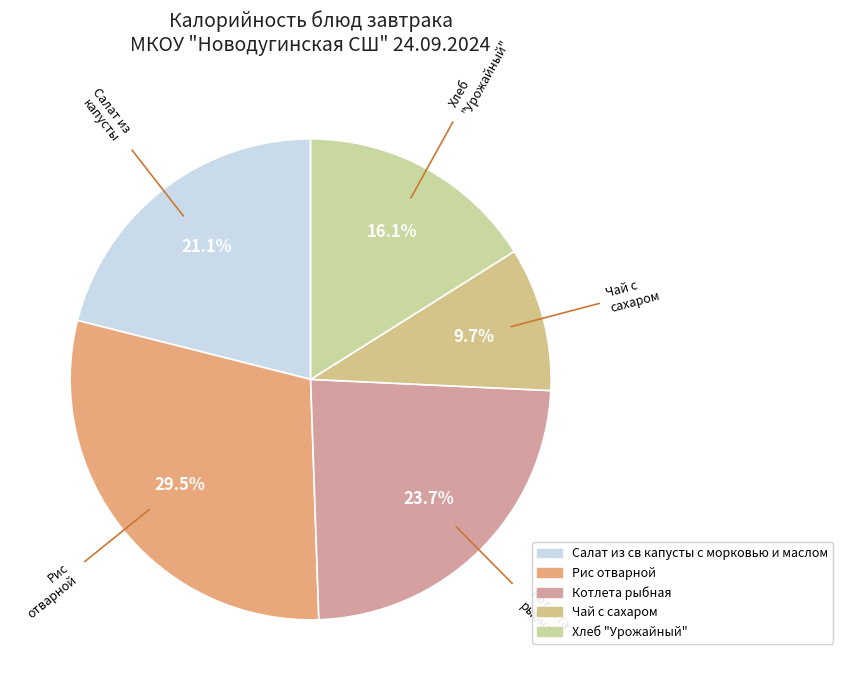

Combined, do Салат из св капусты с морковью и маслом and Рис отварной account for over 50%?

Yes